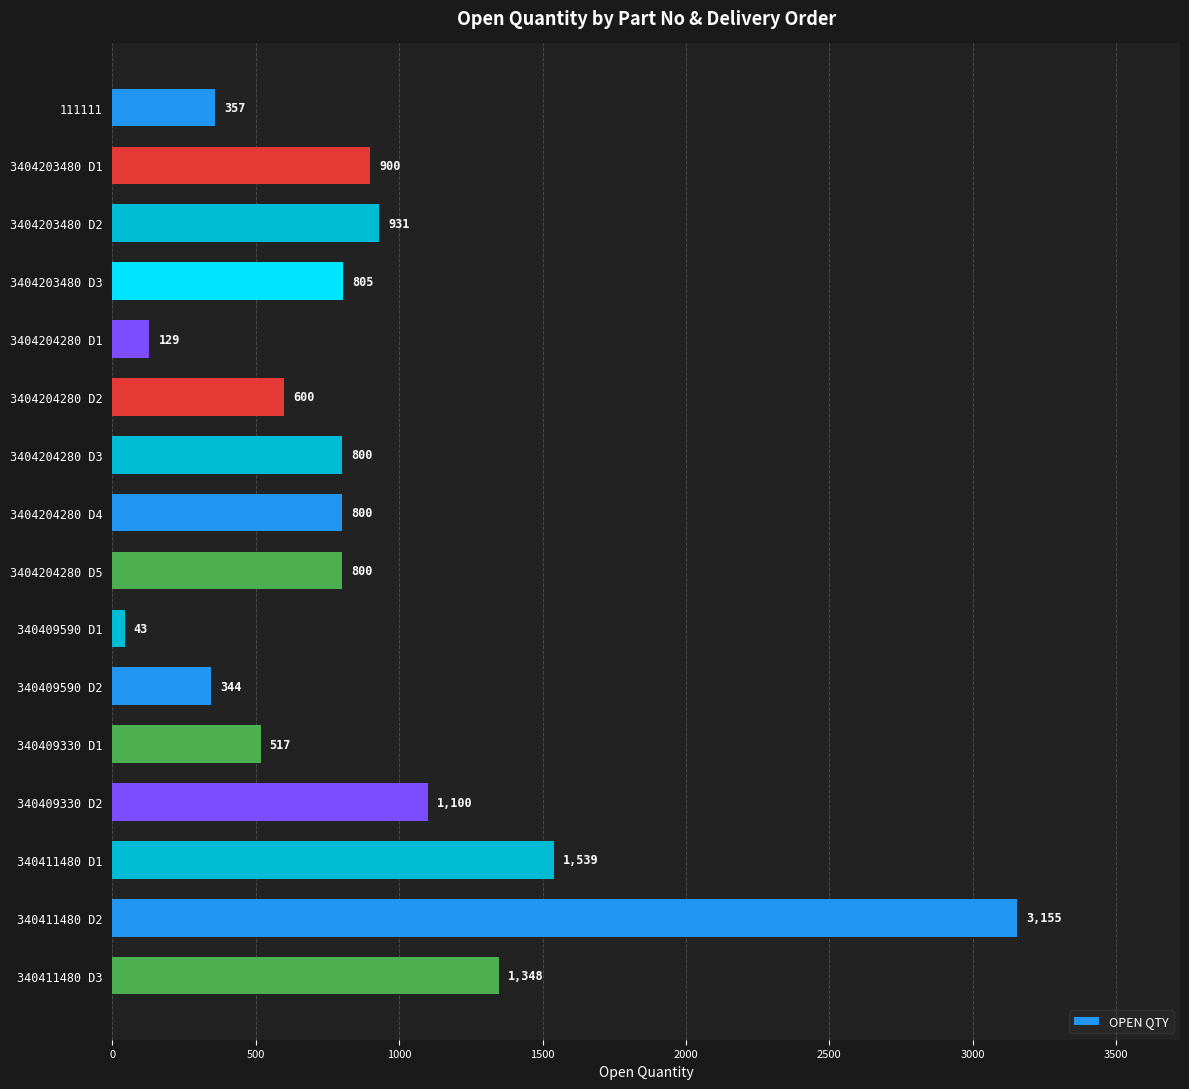

How many categories are shown in the chart?

16